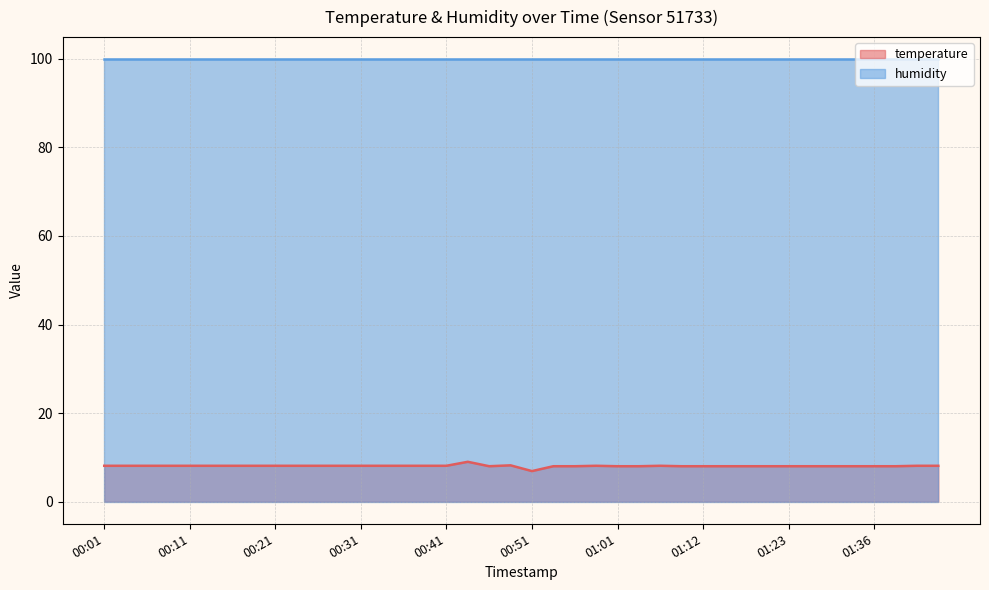

At which label is the value closest to 7?

00:51